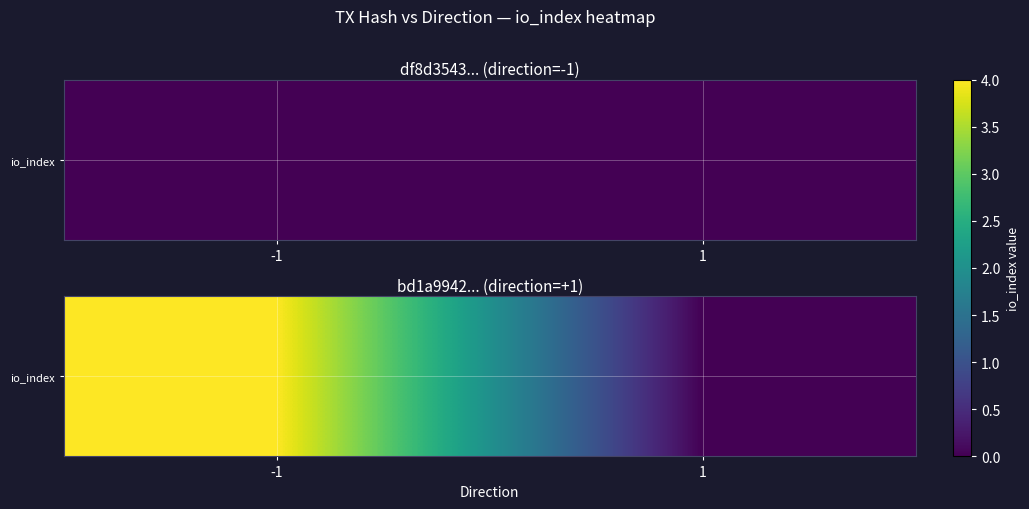

What is the greatest value displayed?

4